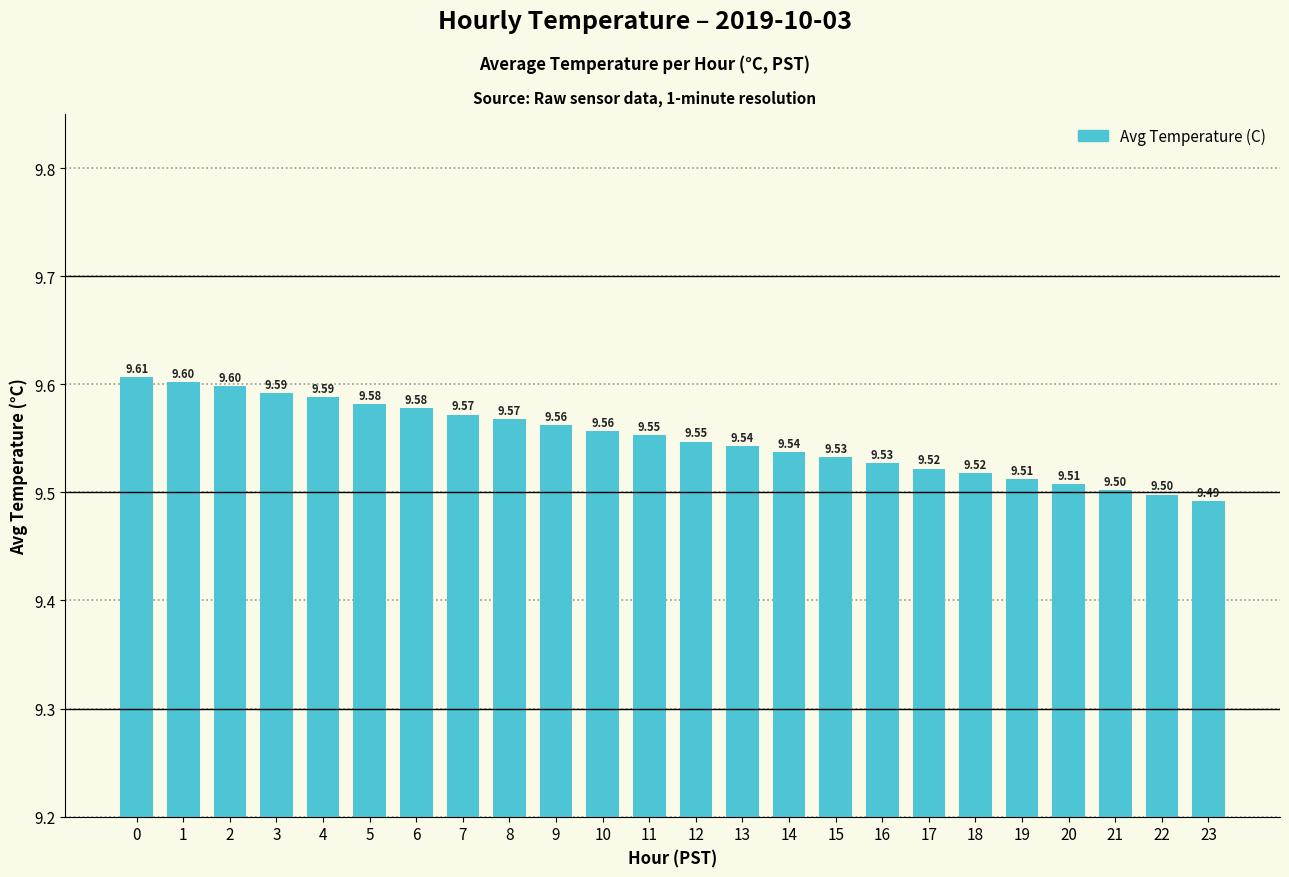

Approximately how many times larger is the value at 22 compared to 4?

1.0